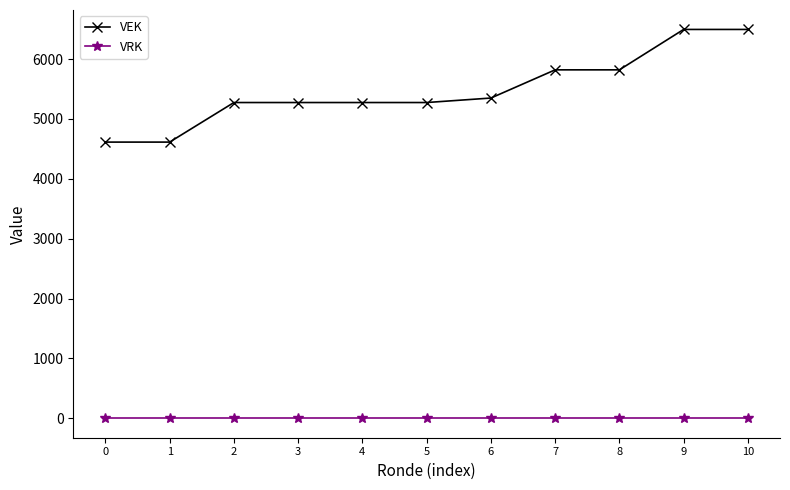

What is the value of the VEK point at the 4th from the left?

5275